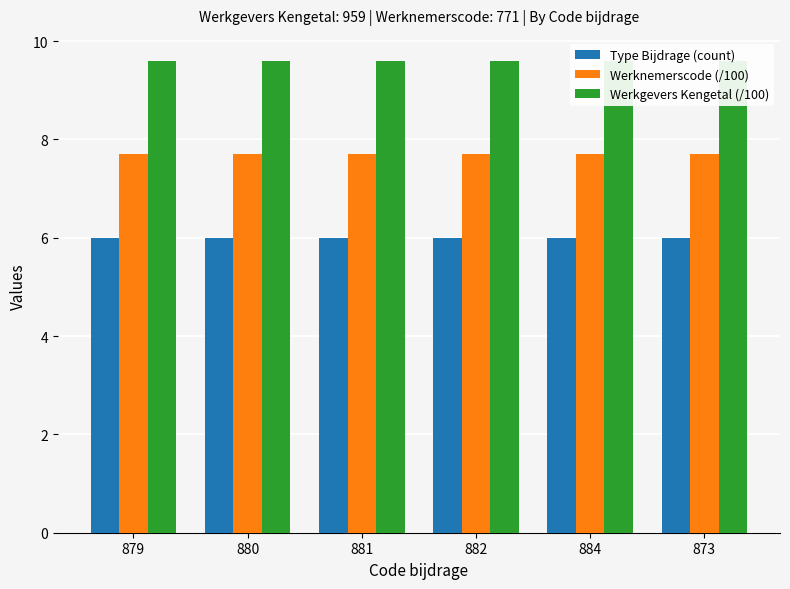

Is it true that Type Bijdrage (count) equals 8.8 at 882?

False